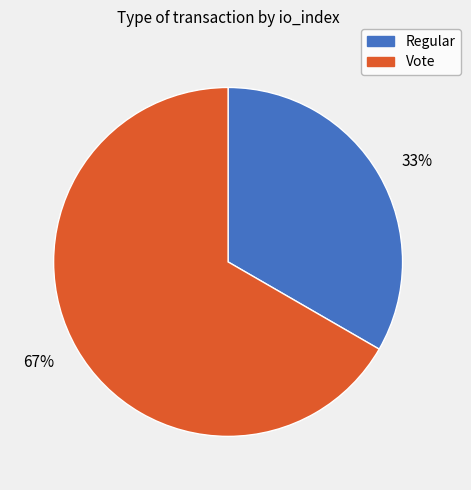

Does 33% represent more than half of the total?

No